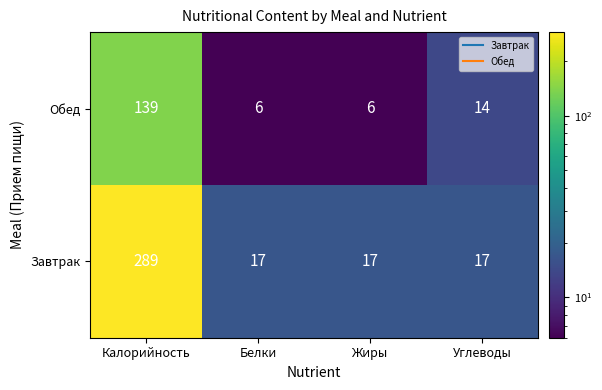

Where does the Обед series first go above 14?

Калорийность